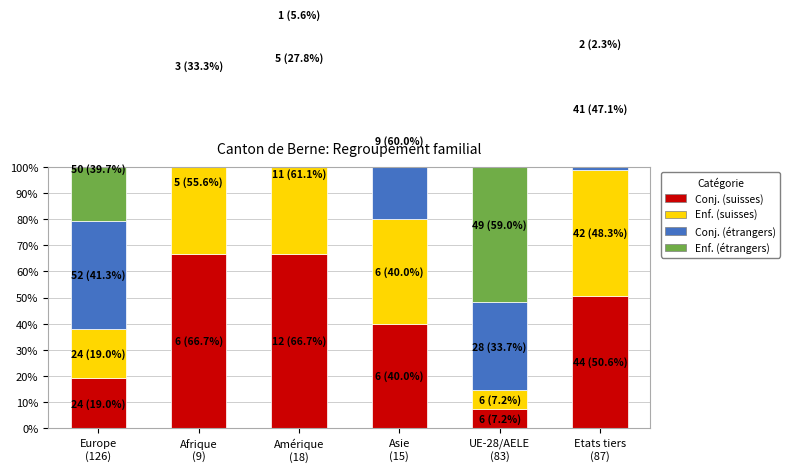

What are all the series names shown in the legend?

Conjoint (regroupement suisses), Enfant (regroupement suisses), Conjoint (regroupement étrangers), Enfant (regroupement étrangers)